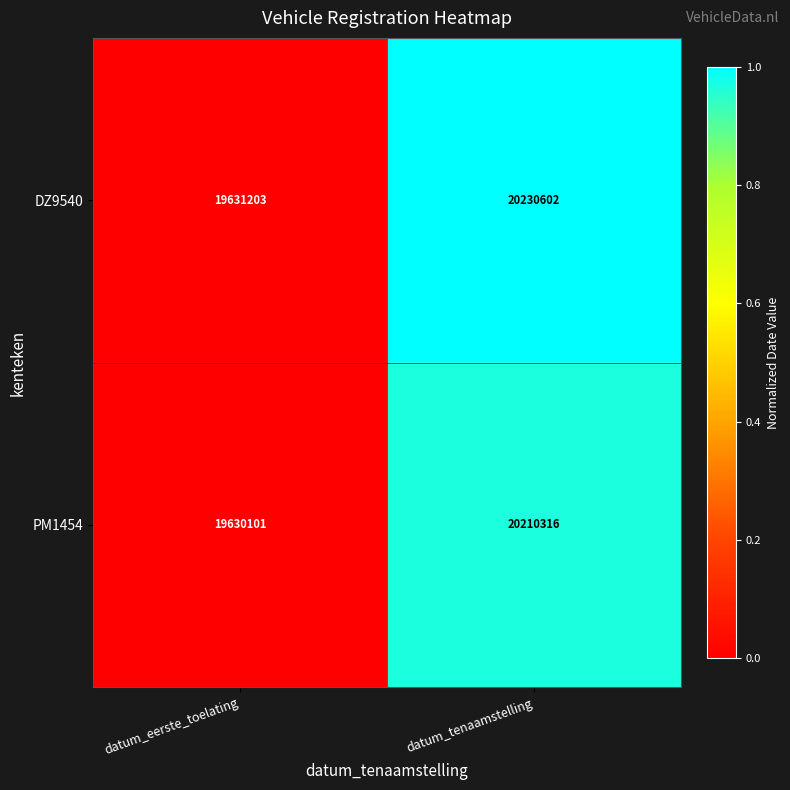

What is the sum of the DZ9540 values at datum_eerste_toelating and datum_tenaamstelling?

39861805